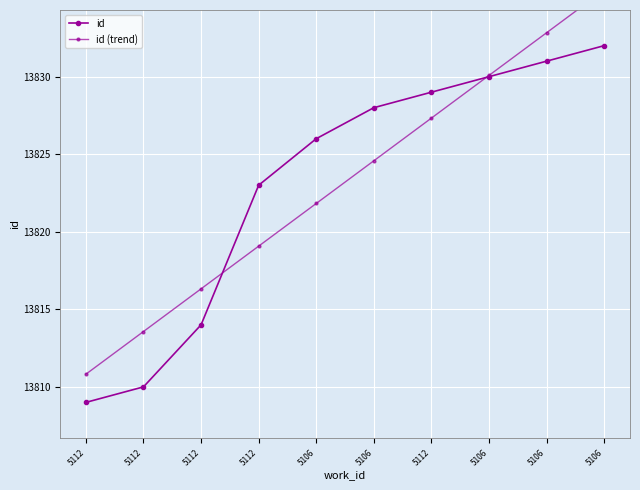

The id (trend) series shows 21886.2 at 5112. True or false?

False